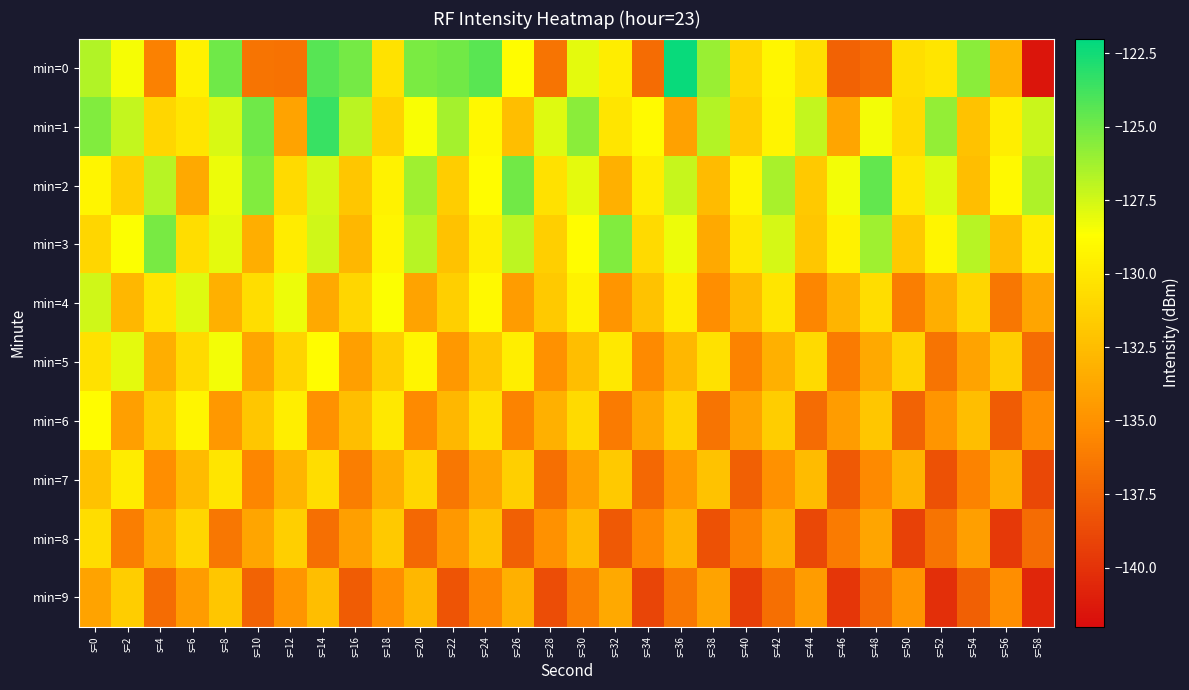

Rank the series by their maximum value, from lowest to highest.

min=9, min=8, min=7, min=6, min=5, min=4, min=3, min=2, min=1, min=0